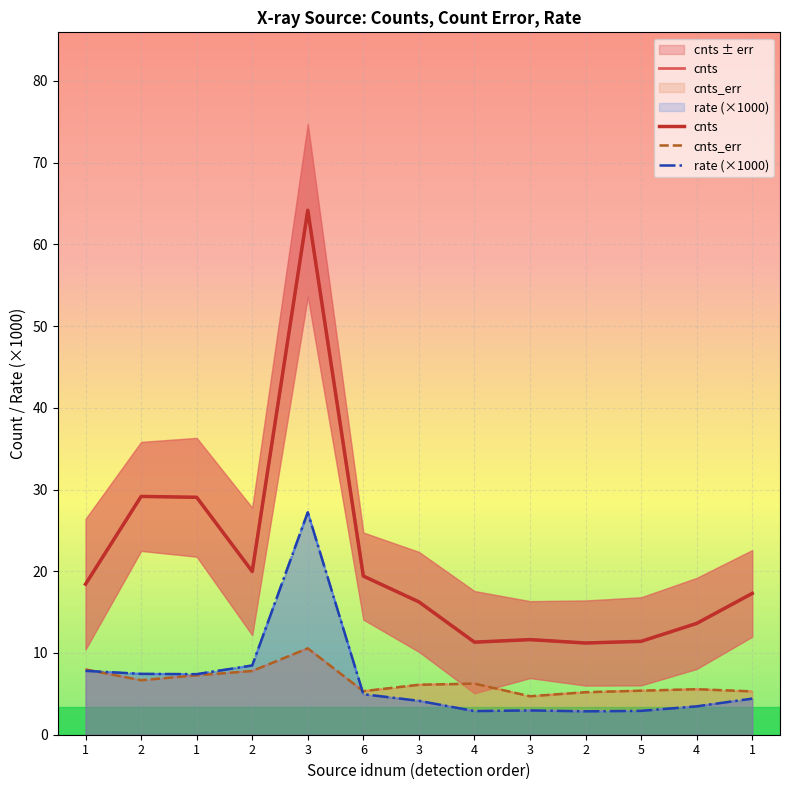

Read the cnts value at 2.

11.2